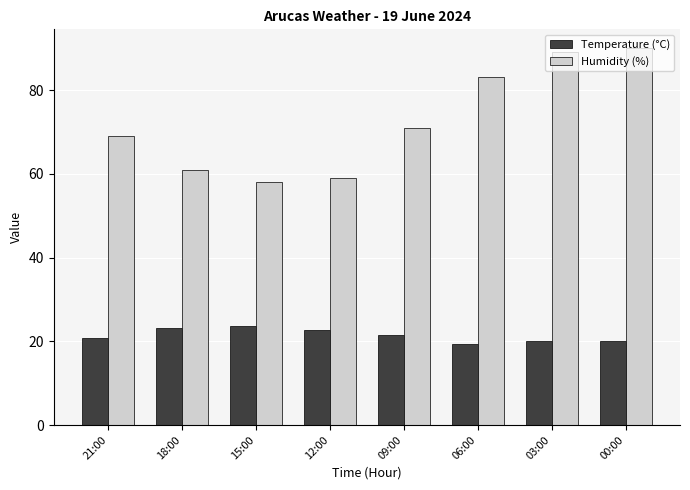

Reading left to right, extract all data points from this chart.

Temperature (°C): 21:00=20.8	18:00=23.1	15:00=23.6	12:00=22.7	09:00=21.6	06:00=19.3	03:00=20.1	00:00=20.1
Humidity (%): 21:00=69.0	18:00=61.0	15:00=58.0	12:00=59.0	09:00=71.0	06:00=83.0	03:00=89.0	00:00=90.0